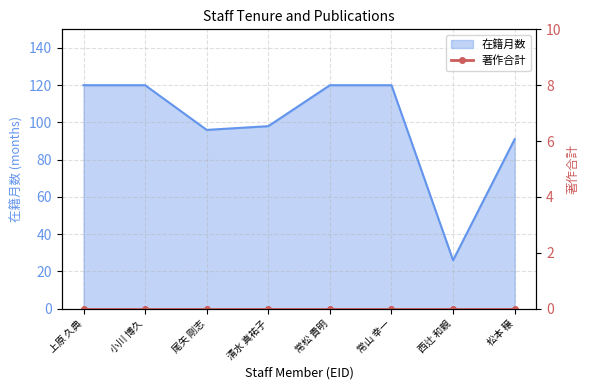

What is the average value?

99